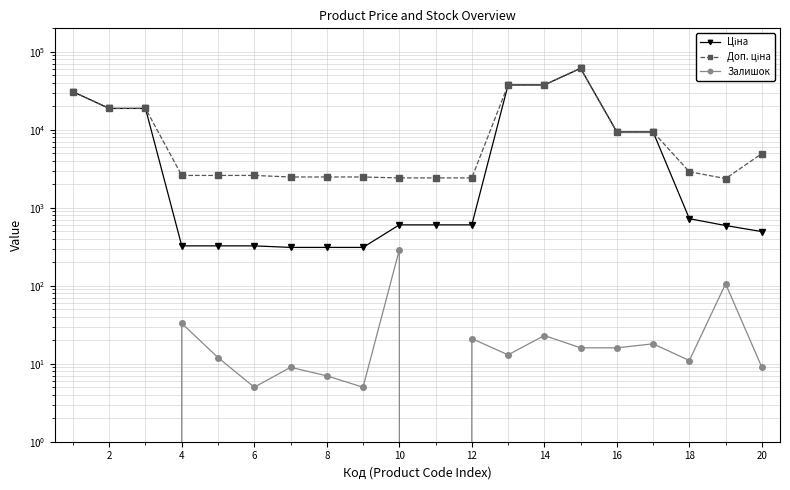

How many data points does each series have?

20